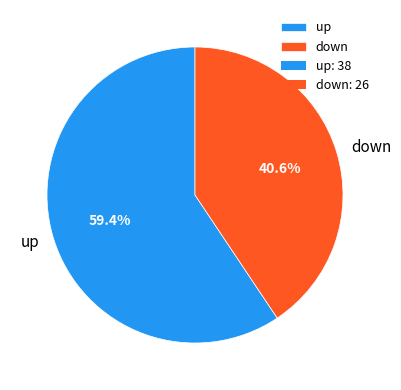

What portion of the pie excludes up?

40.6%